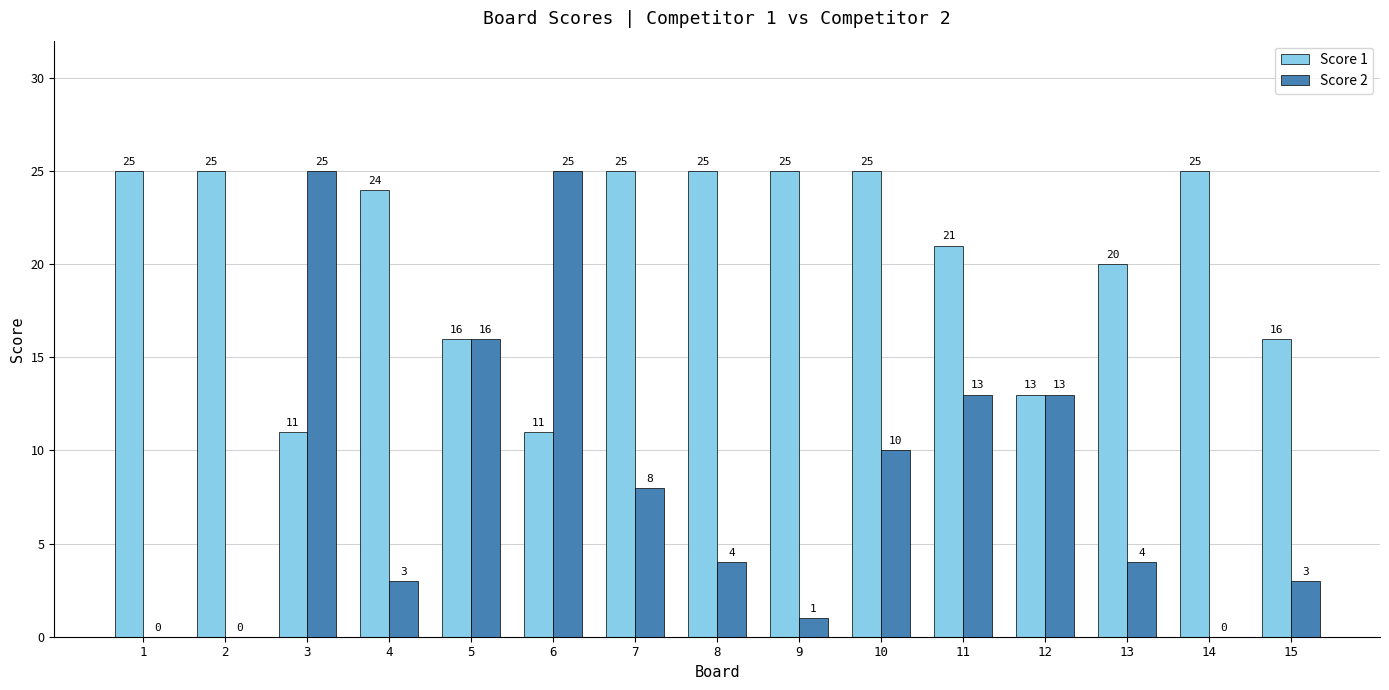

What is the maximum value for Score 2?

25